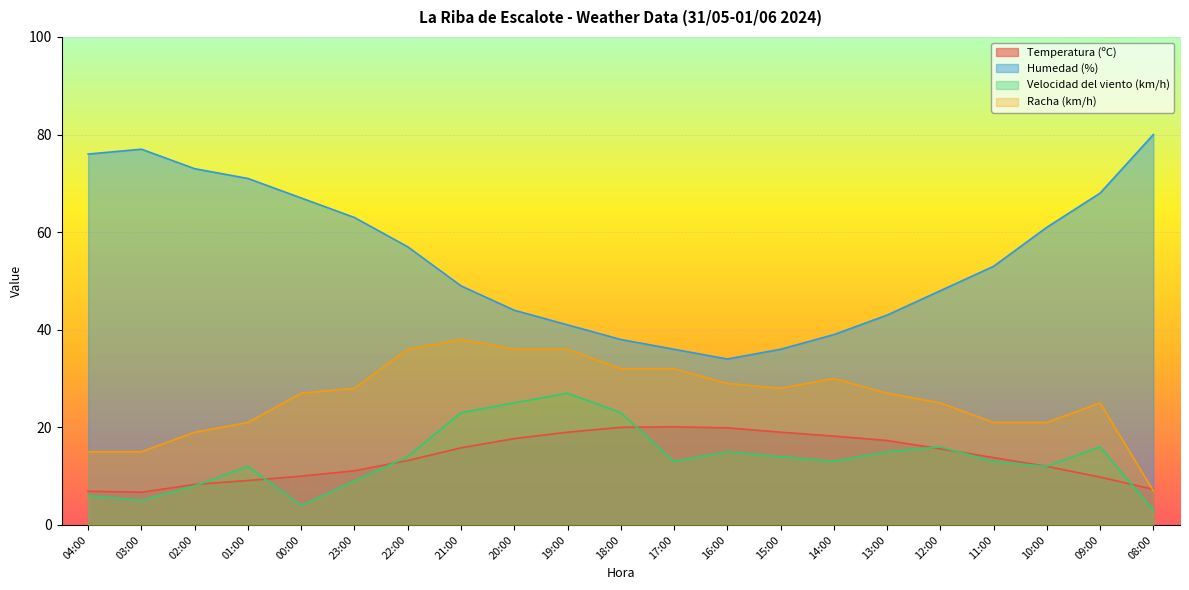

The Racha (km/h) series shows 21.0 at 10:00. True or false?

True